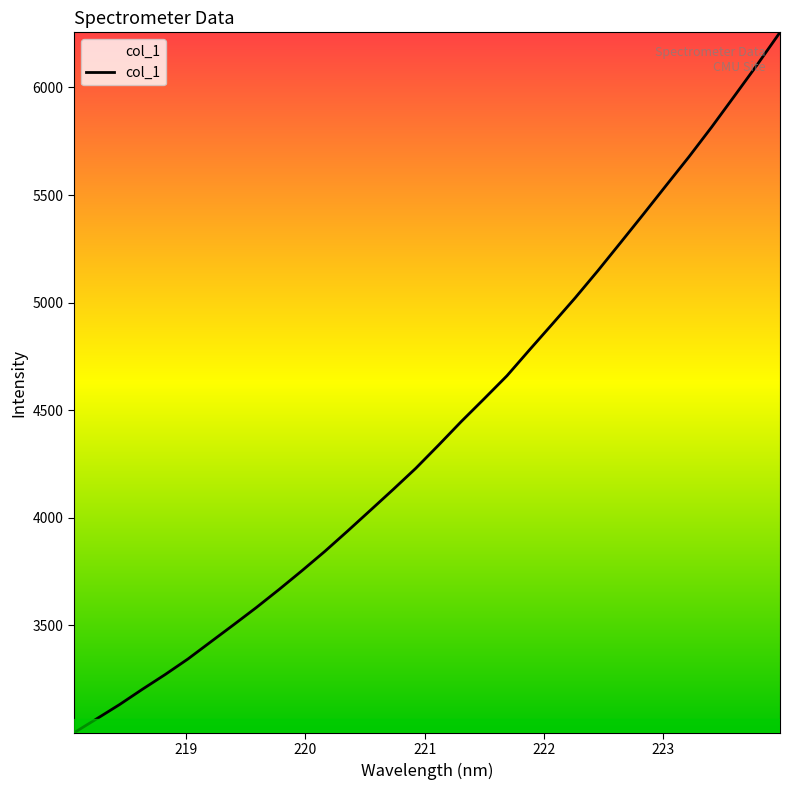

How many categories are shown in the chart?

32